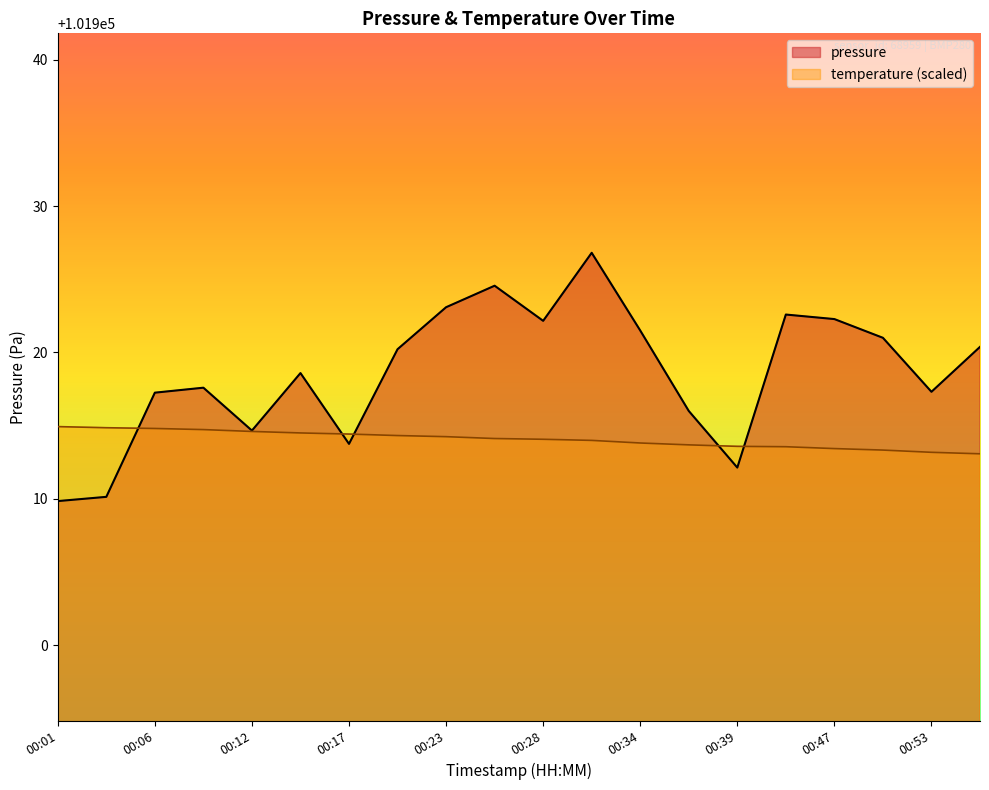

Is it true that the value at 00:31 is 101926.8?

True